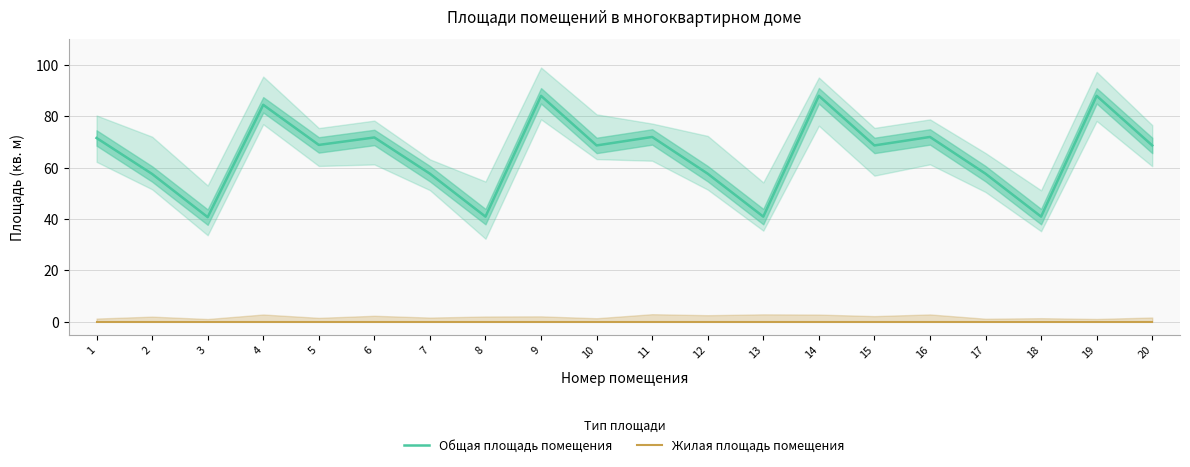

How many interior local peaks does the Общая площадь помещения series have?

7